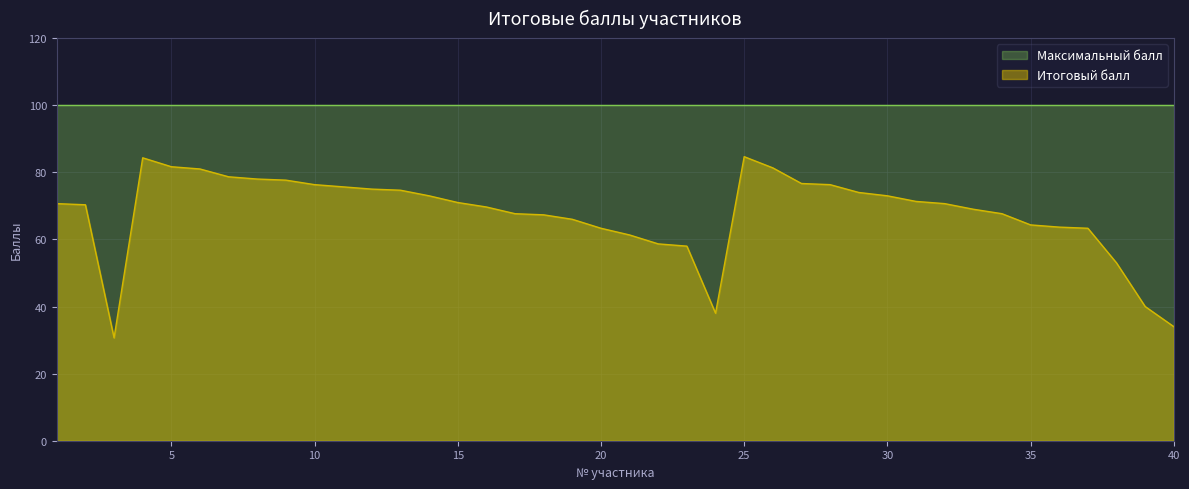

At which category does the chart reach its minimum across all series?

3